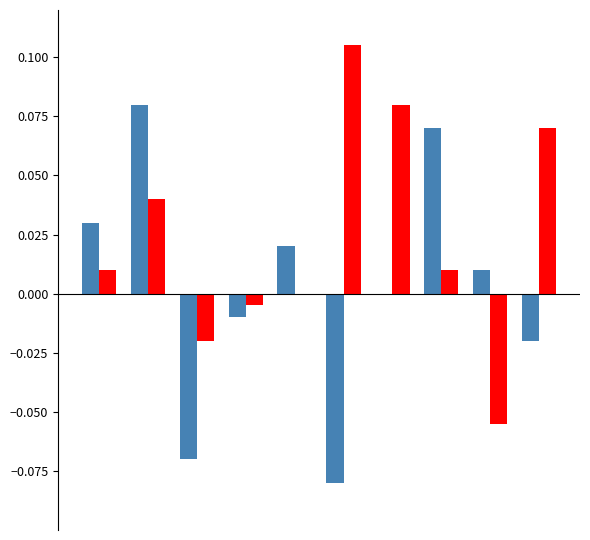

Count the number of categories in the chart.

10